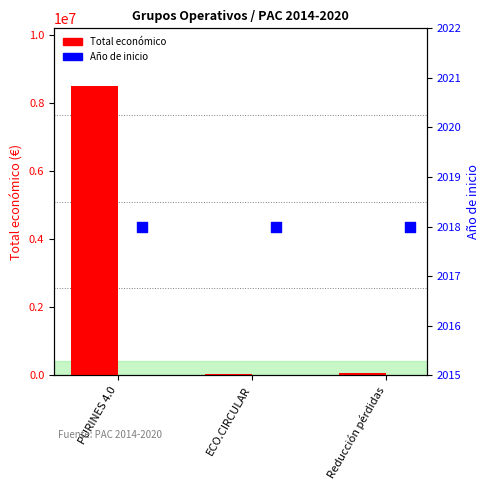

Which series contains the highest Y value?

Total económico